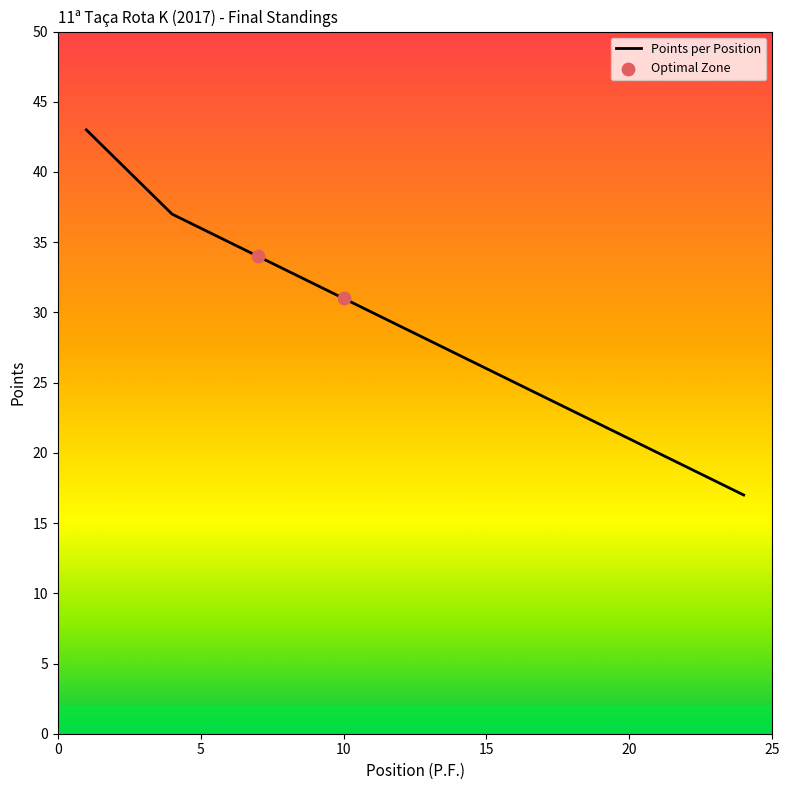

What is the difference between the maximum and minimum values?

26